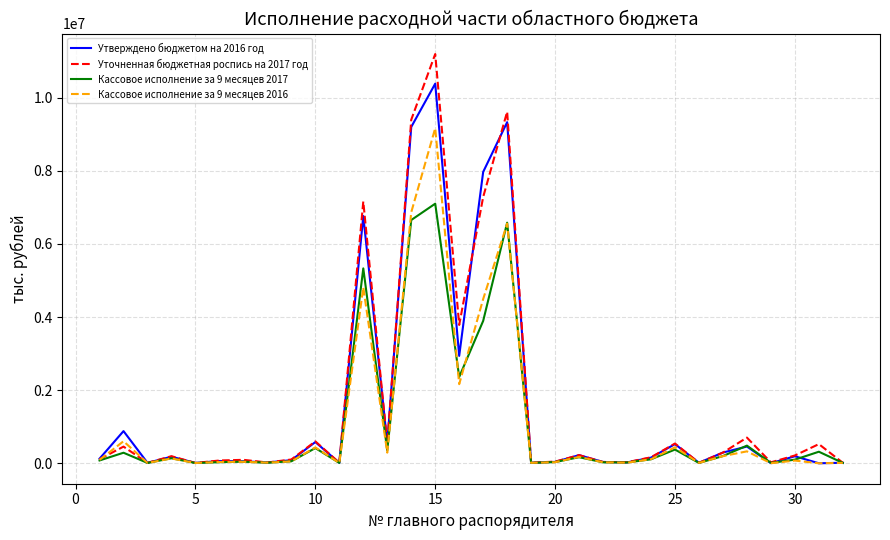

Which series has the widest spread of values?

Уточненная бюджетная роспись на 2017 год